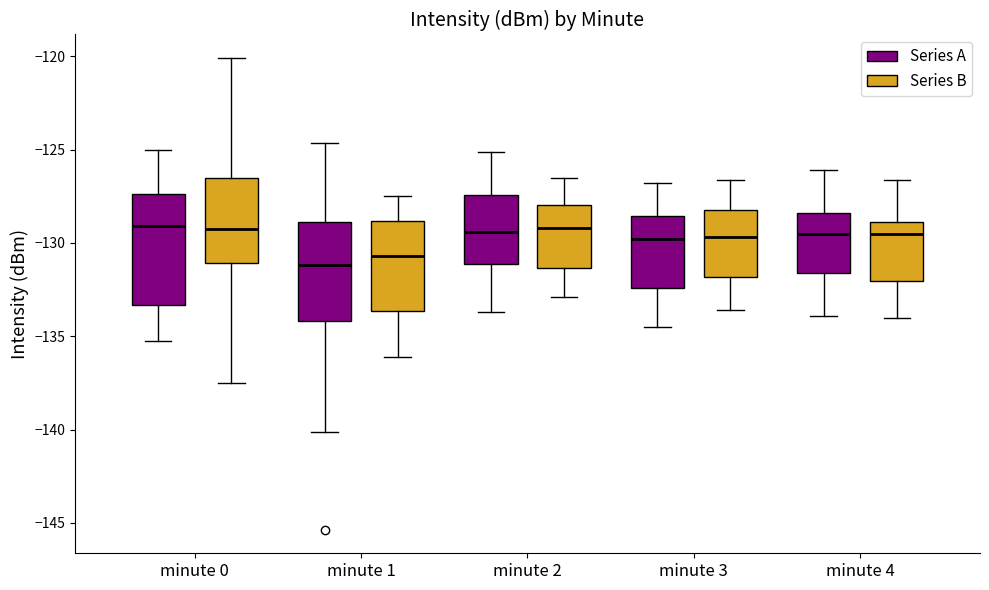

Reading left to right, transcribe this box plot: for each box, give where its median line is, the range the box spans, and where its two whiskers end, as read against the y-axis. The values are not printed on the chart, so give them approximately, as read against the axis.

minute 0 (Series A): median -129.0, box -133.5 to -127.5, whiskers -135.5 to -125.0
minute 0 (Series B): median -129.5, box -131.0 to -126.5, whiskers -137.5 to -120.0
minute 1 (Series A): median -131.0, box -134.0 to -129.0, whiskers -140.0 to -124.5
minute 1 (Series B): median -130.5, box -133.5 to -129.0, whiskers -136.0 to -127.5
minute 2 (Series A): median -129.5, box -131.0 to -127.5, whiskers -133.5 to -125.0
minute 2 (Series B): median -129.0, box -131.5 to -128.0, whiskers -133.0 to -126.5
minute 3 (Series A): median -130.0, box -132.5 to -128.5, whiskers -134.5 to -127.0
minute 3 (Series B): median -129.5, box -132.0 to -128.0, whiskers -133.5 to -126.5
minute 4 (Series A): median -129.5, box -131.5 to -128.5, whiskers -134.0 to -126.0
minute 4 (Series B): median -129.5, box -132.0 to -129.0, whiskers -134.0 to -126.5